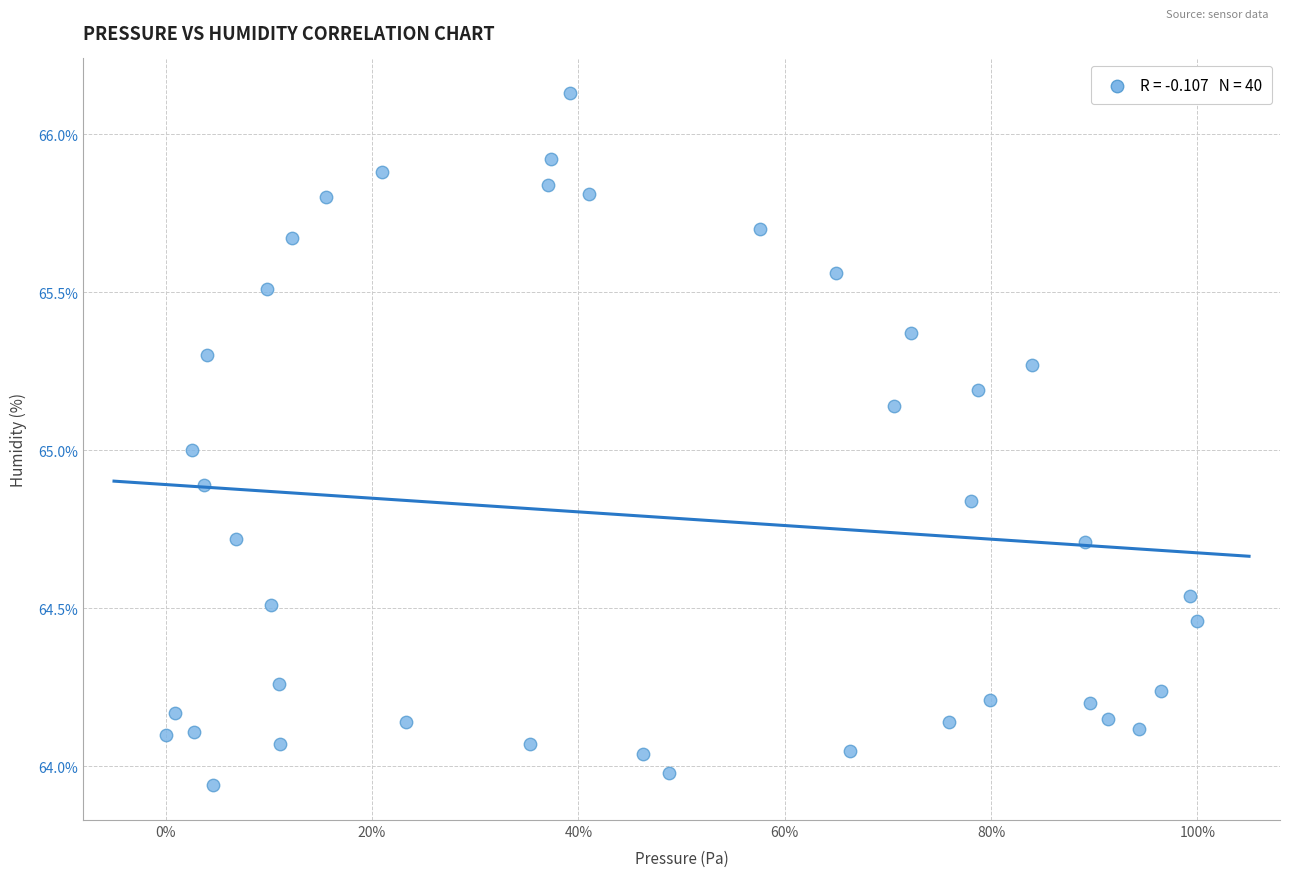

What is the range of Y values (max minus min)?

2.2